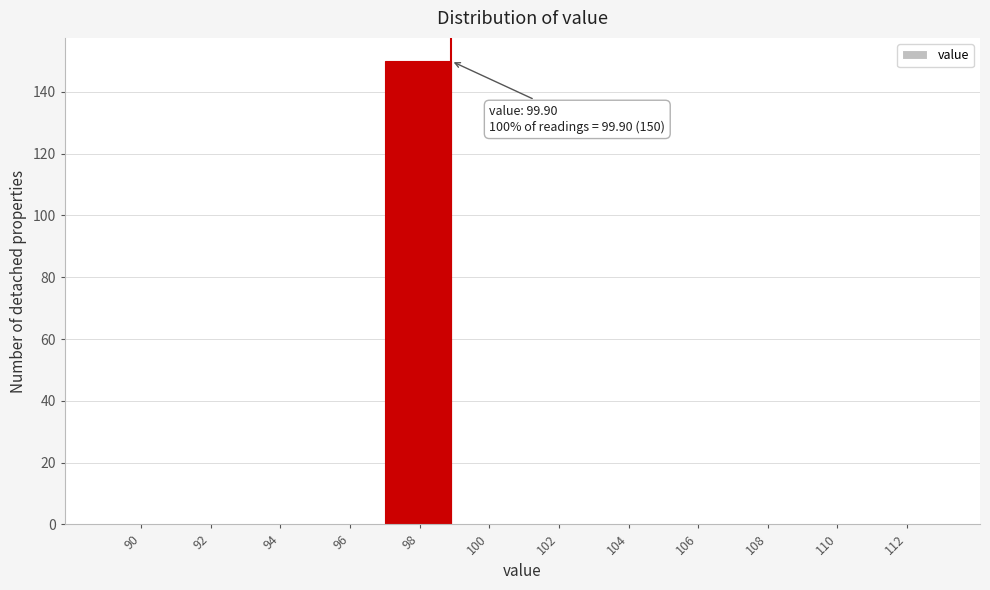

Reading left to right, list all the values displayed in this chart.

90=0	92=0	94=0	96=0	98=150	100=0	102=0	104=0	106=0	108=0	110=0	112=0